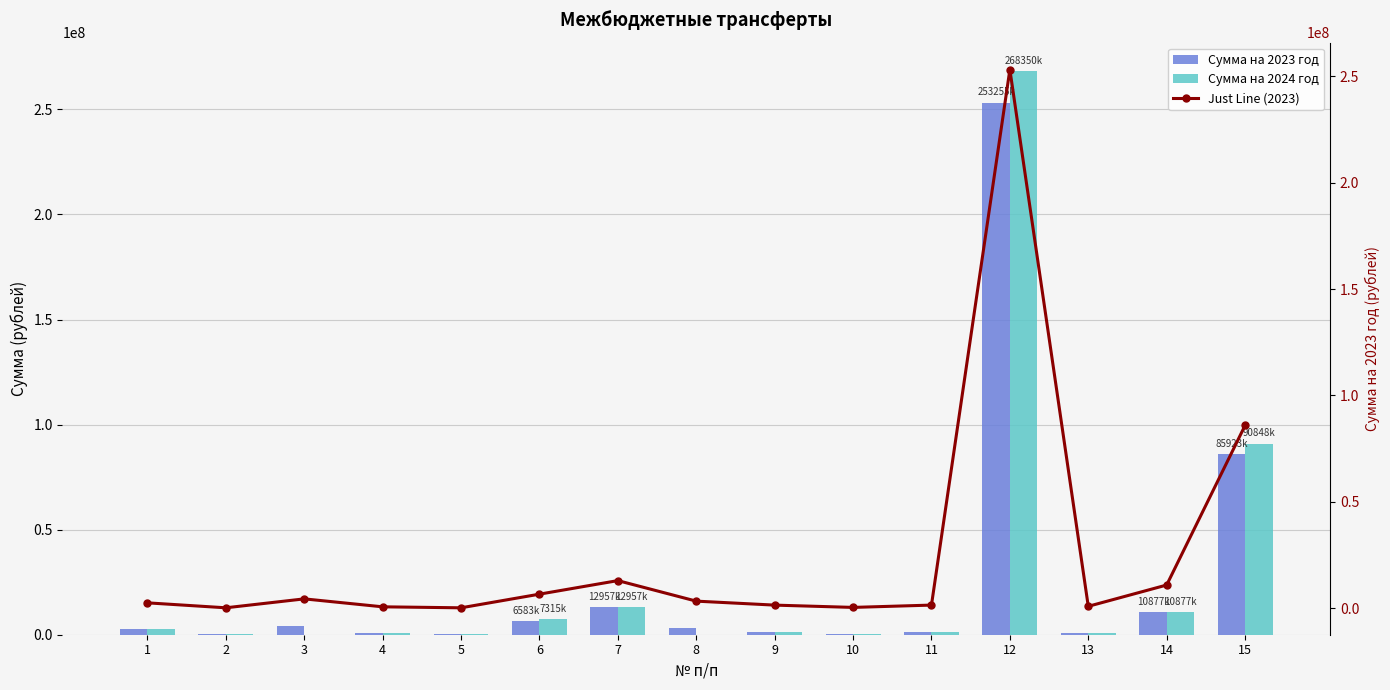

How many values in the Just Line (2023) series exceed 2498730?

7